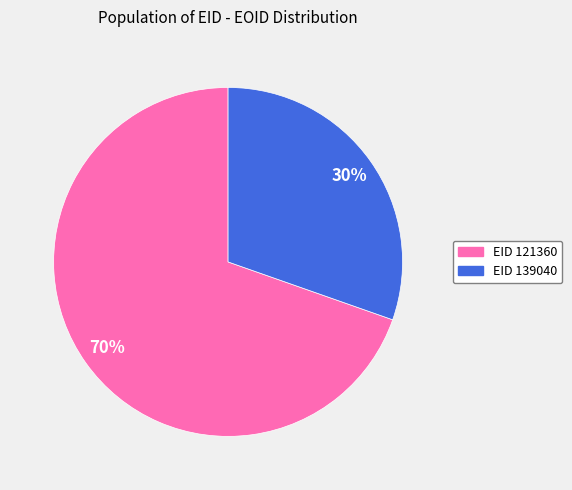

Is there a majority slice in this chart?

Yes